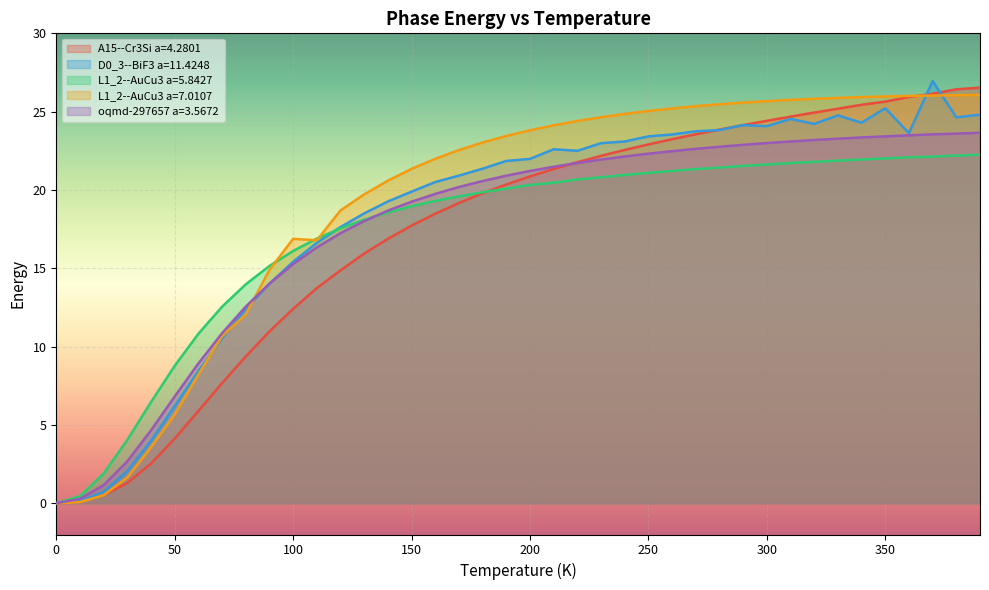

Rank the series by their maximum value, from highest to lowest.

D0_3--BiF3 a=11.4248, A15--Cr3Si a=4.2801, L1_2--AuCu3 a=7.0107, oqmd-297657 a=3.5672, L1_2--AuCu3 a=5.8427